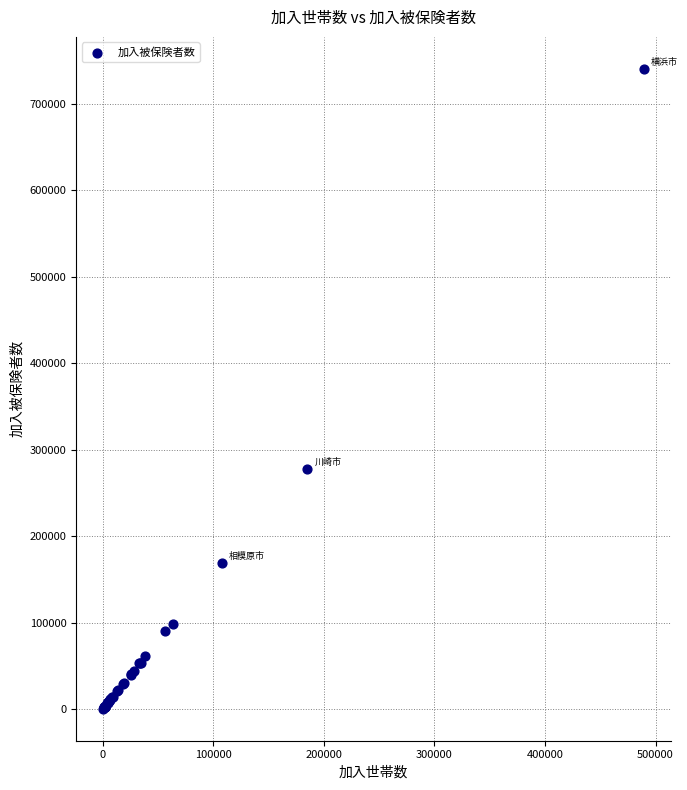

What Y value in the scatter plot is closest to 370479?

277511